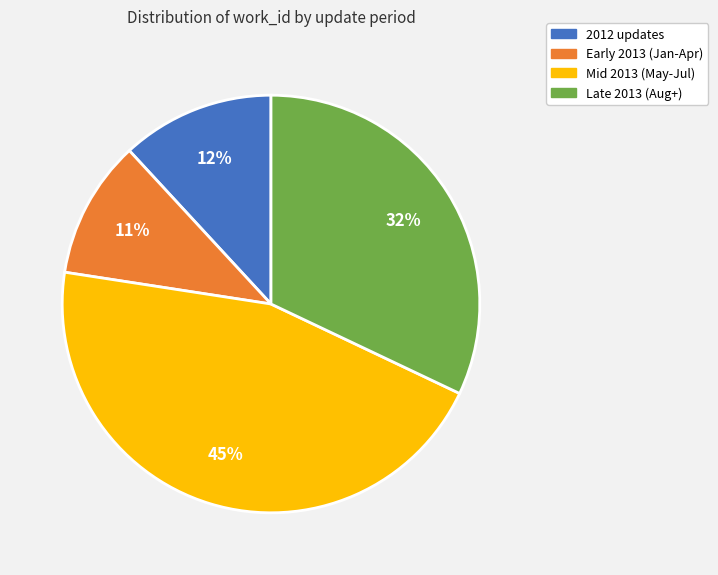

Is there a majority slice in this chart?

No